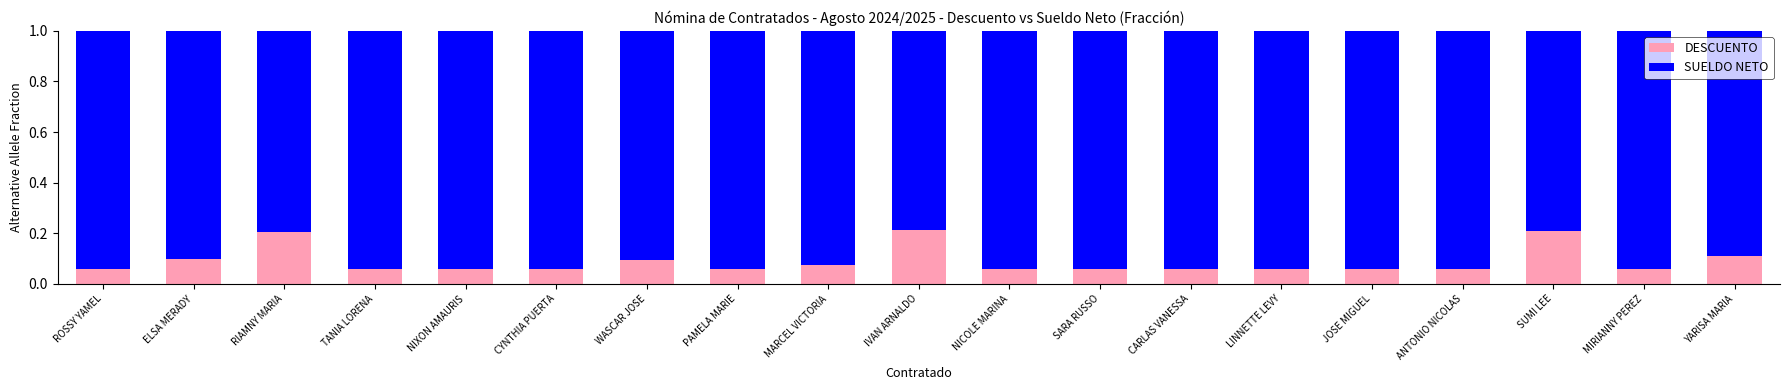

What is the sum of the DESCUENTO values at SUMI LEE and MARCEL VICTORIA?

0.3